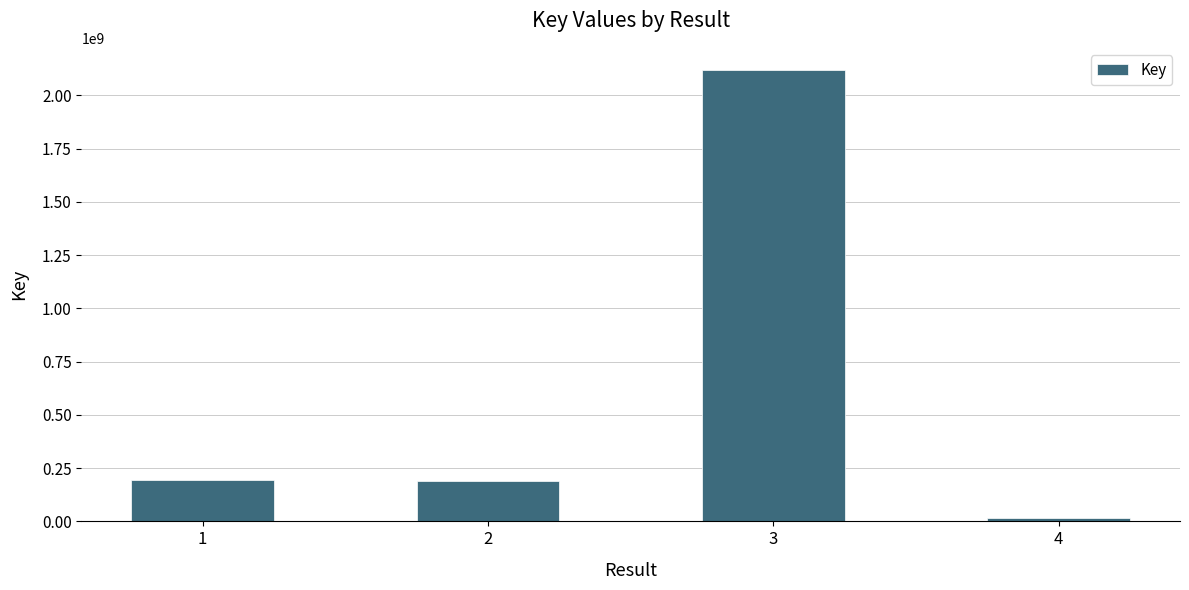

What is the difference between the maximum and minimum values?

2102031427